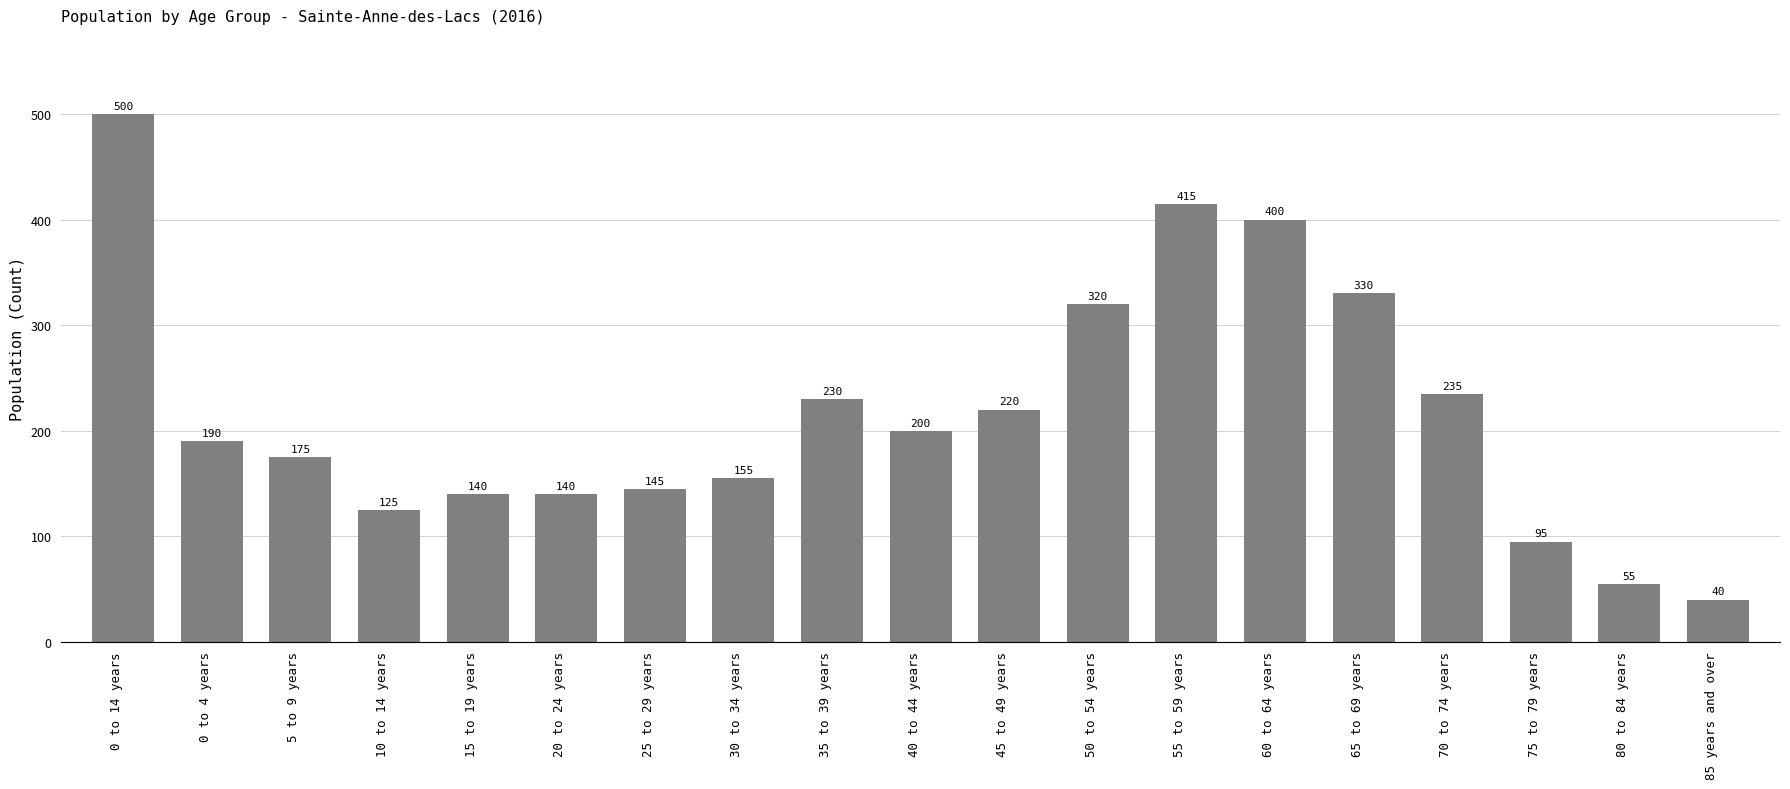

What is the change in value from 0 to 4 years to 45 to 49 years?

+30